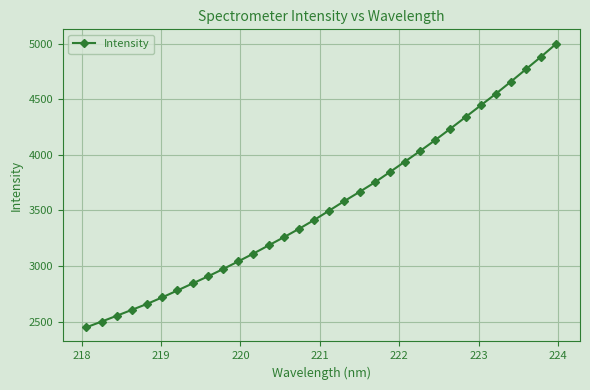

True or false: the data has more than 2 interior local peaks.

False